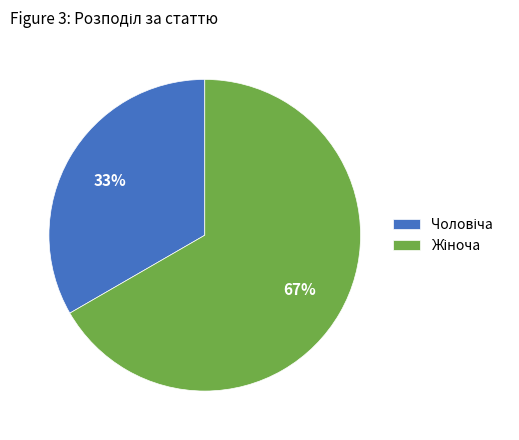

How many slices are in this pie chart?

2